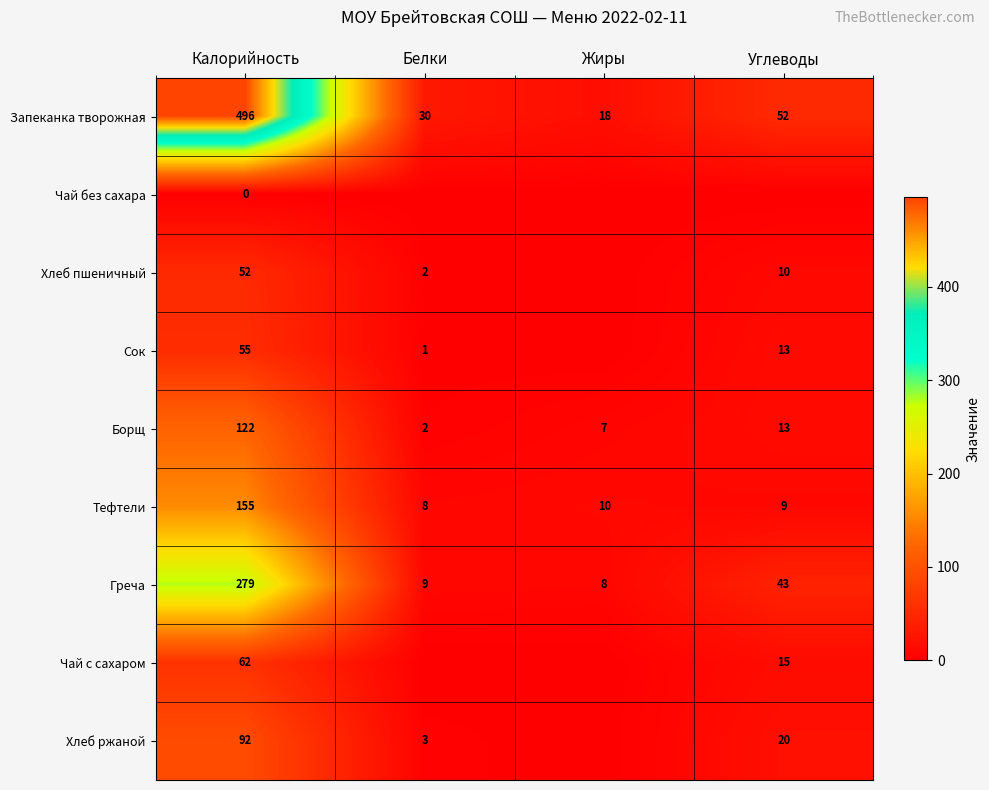

Which label corresponds to the largest value in the chart?

Калорийность